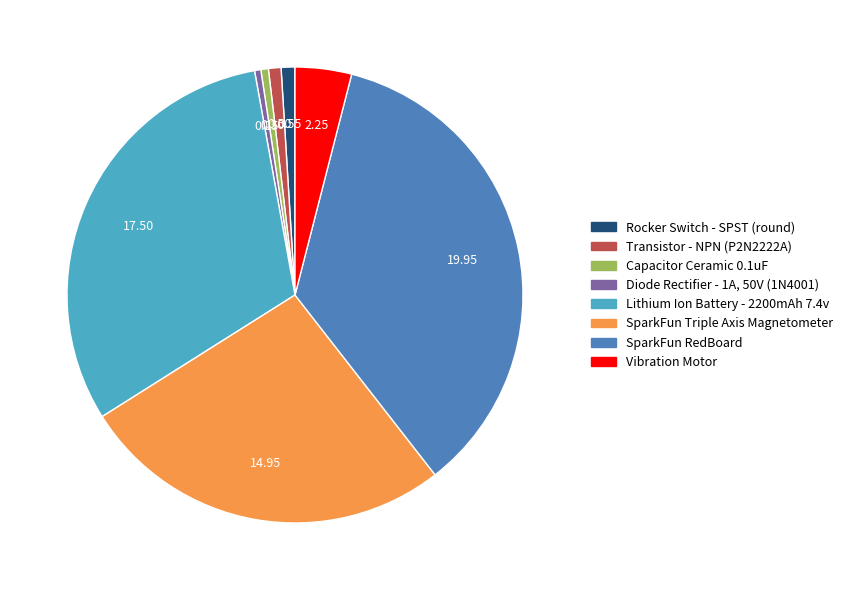

Which has a higher value, Capacitor Ceramic 0.1uF or SparkFun RedBoard?

SparkFun RedBoard